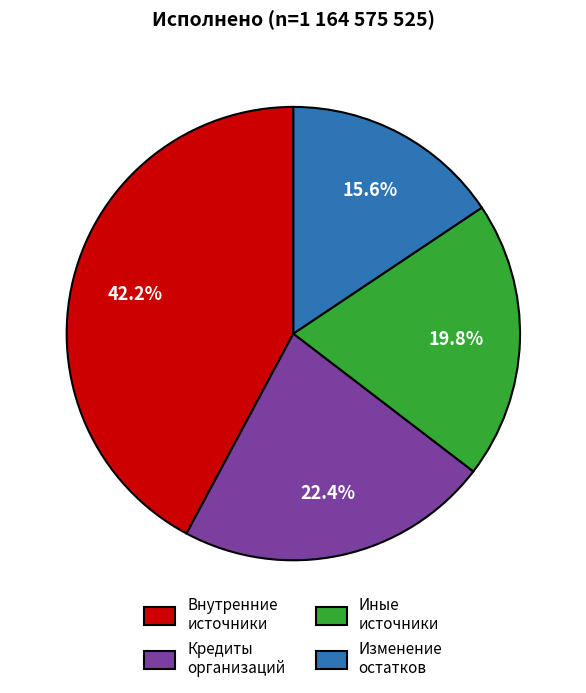

Which category has the smallest portion of the pie?

Изменение остатков